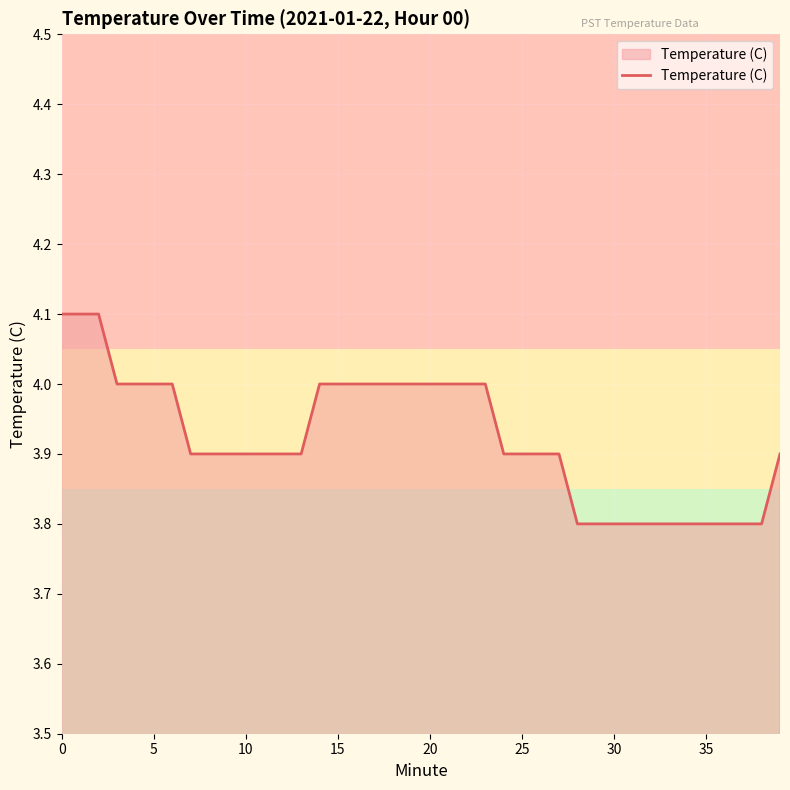

What is the smallest value displayed?

3.8